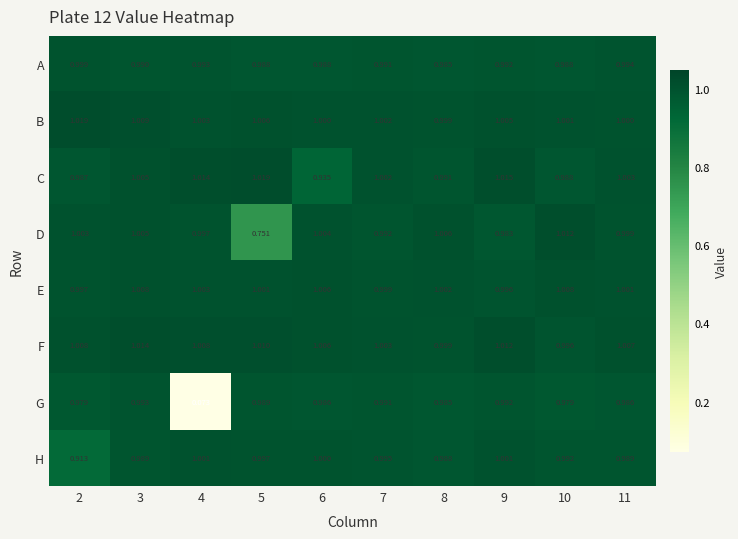

Which series changed the most between 4 and 7?

G